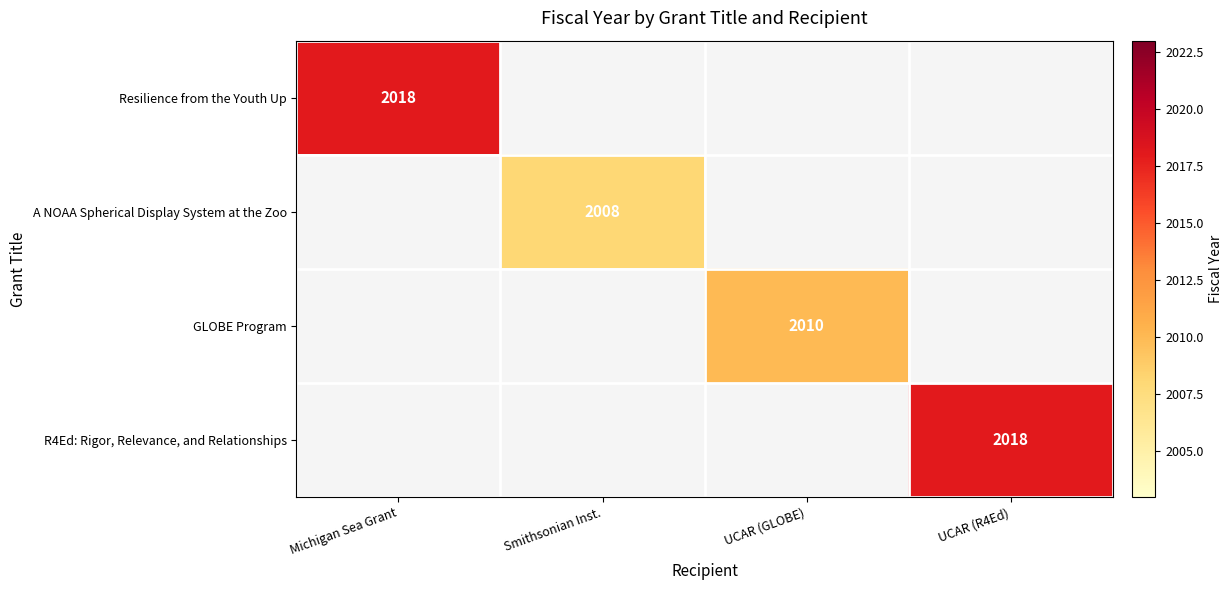

How many series are shown in this chart?

4